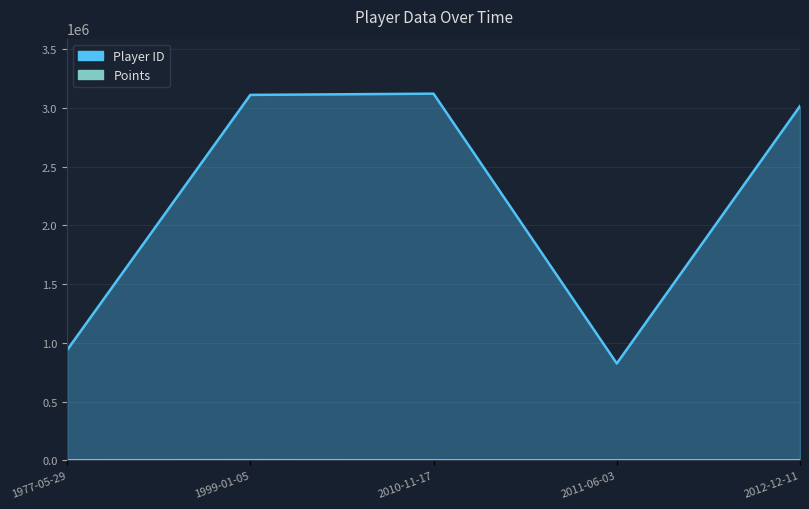

What are all the series names shown in the legend?

Player ID, Points